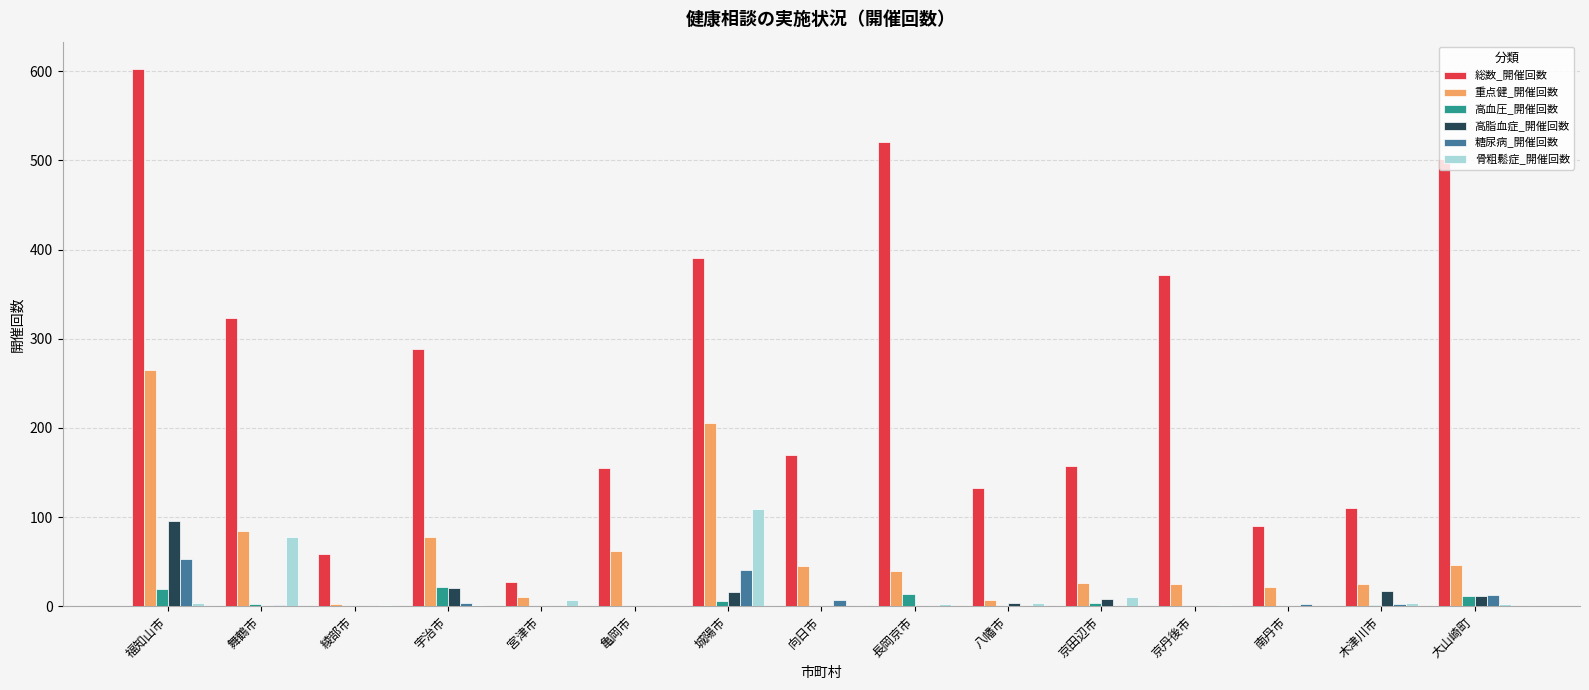

Are the bars horizontal?

No